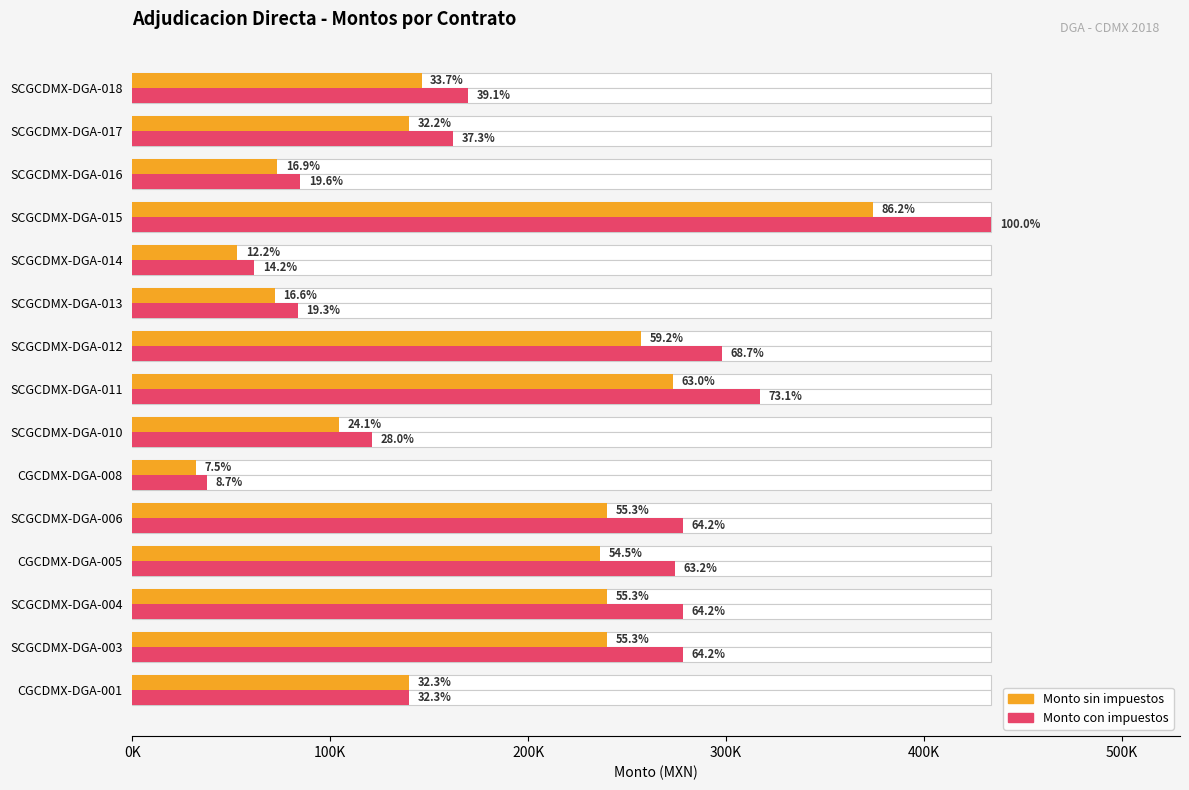

Rank the series by their average value, from highest to lowest.

Monto con impuestos, Monto sin impuestos